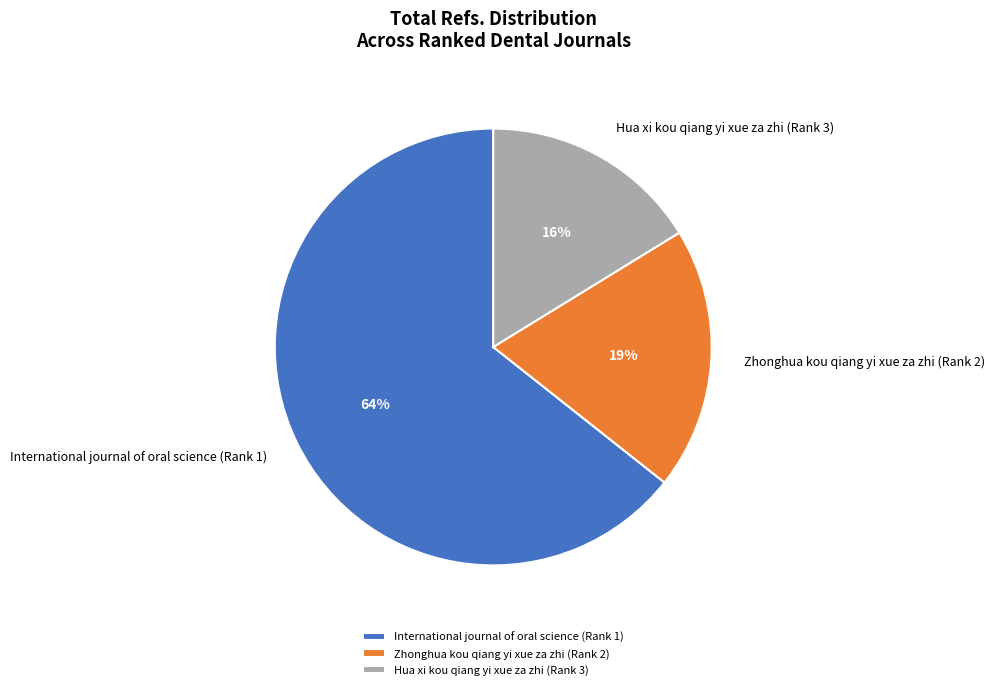

Is the sum of International journal of oral science (Rank 1) and Zhonghua kou qiang yi xue za zhi (Rank 2) greater than half?

Yes